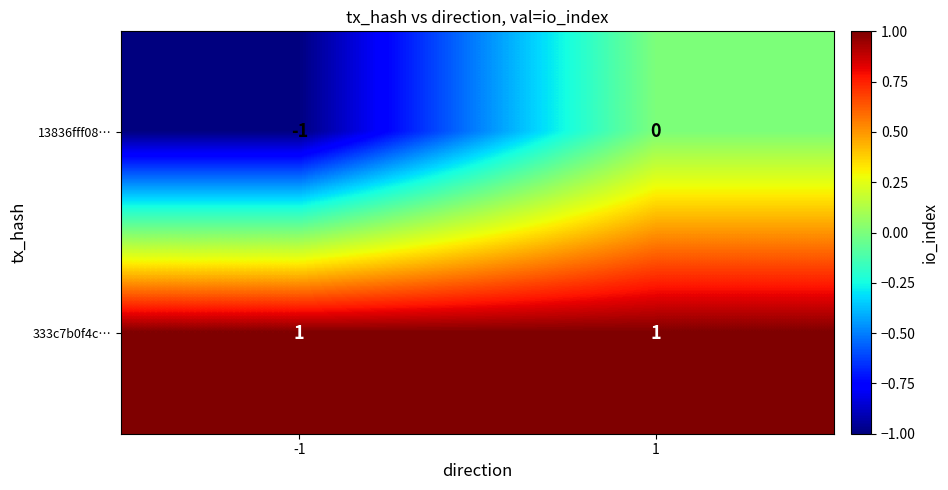

Which series has the largest range (max minus min)?

13836fff08…